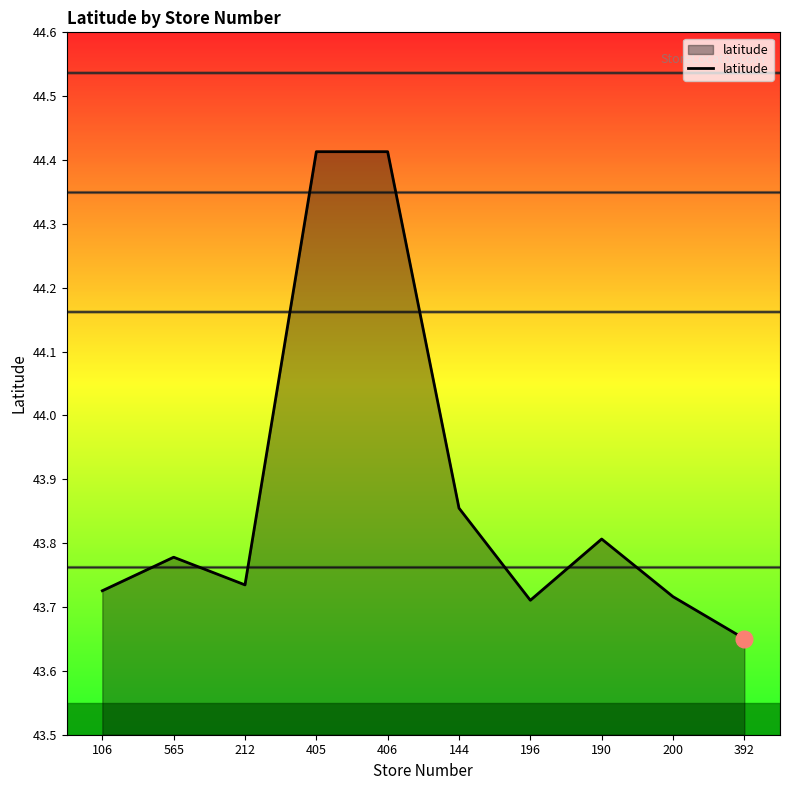

The value at 200 is 24.8. True or false?

False